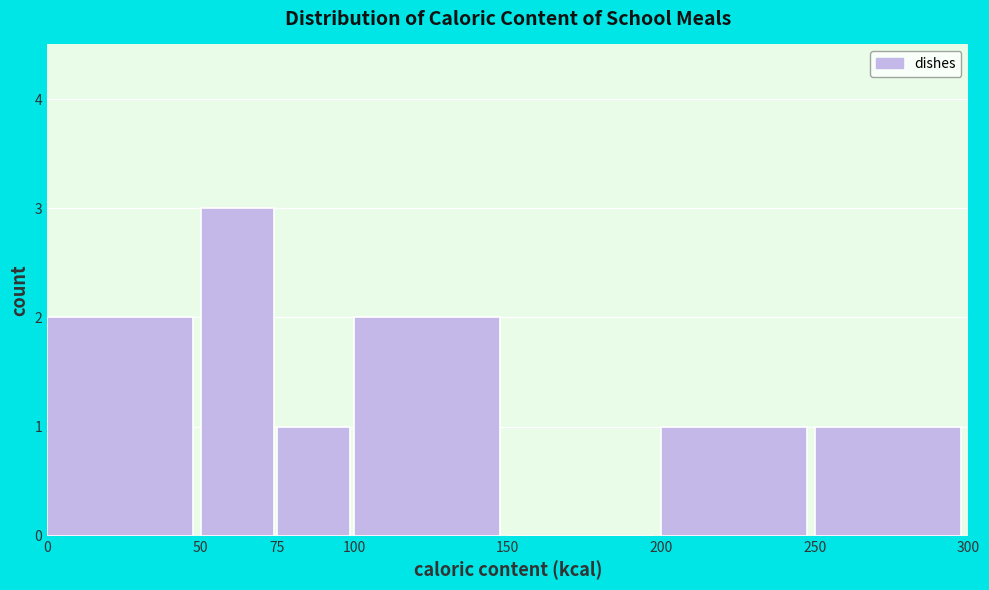

Reading left to right, transcribe this chart: for each bar, give the range it covers on the x-axis and its height. The values are not printed on the chart, so give them approximately, as read against the axis.

0 to 50: 2
50 to 75: 3
75 to 100: 1
100 to 150: 2
150 to 200: 0
200 to 250: 1
250 to 300: 1